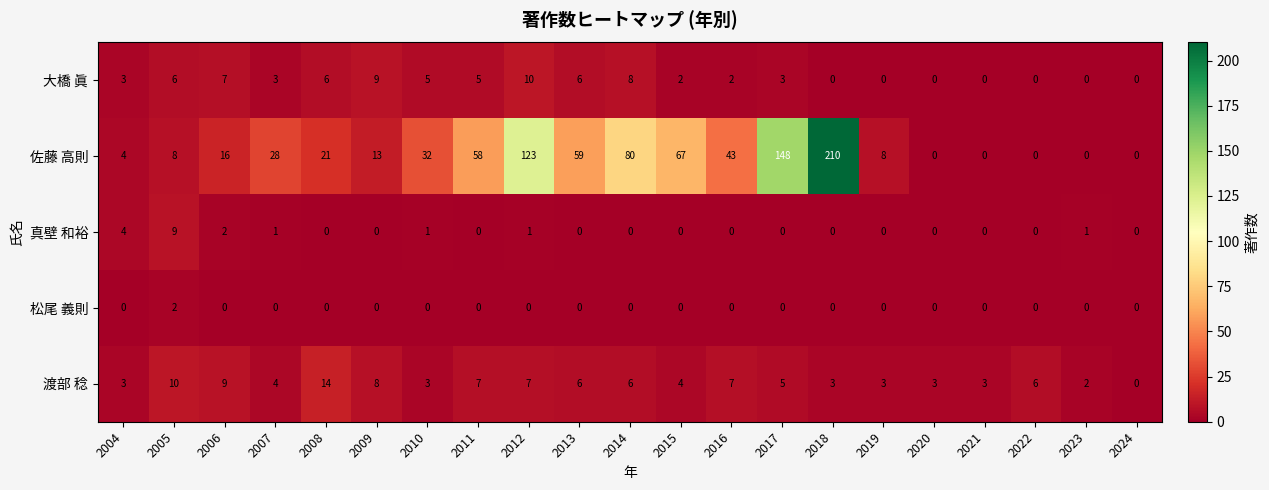

Which series changed the most between 2010 and 2014?

佐藤 高則